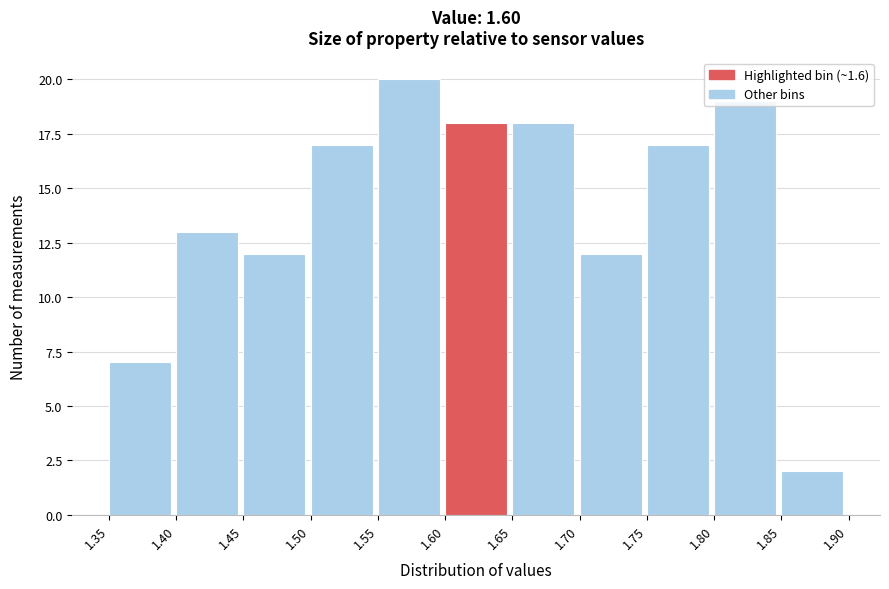

How tall is the bar that spans 1.65 to 1.70 on the x-axis? The values are not printed on the chart, so give them approximately, as read against the axis.

18